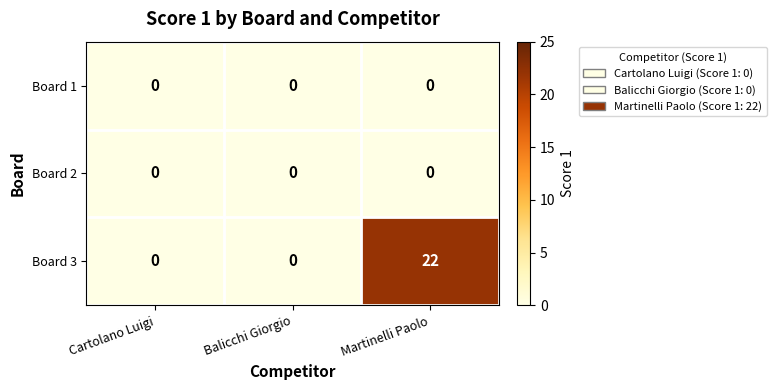

At how many categories does at least one series exceed 8?

1